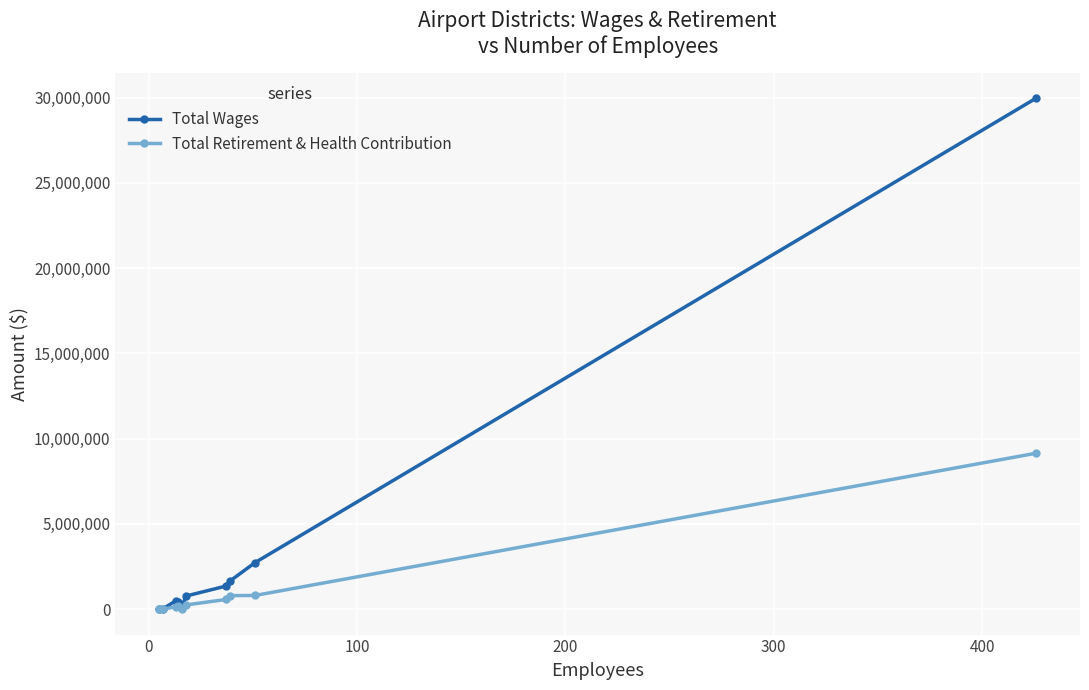

What is the greatest value displayed?

29967065